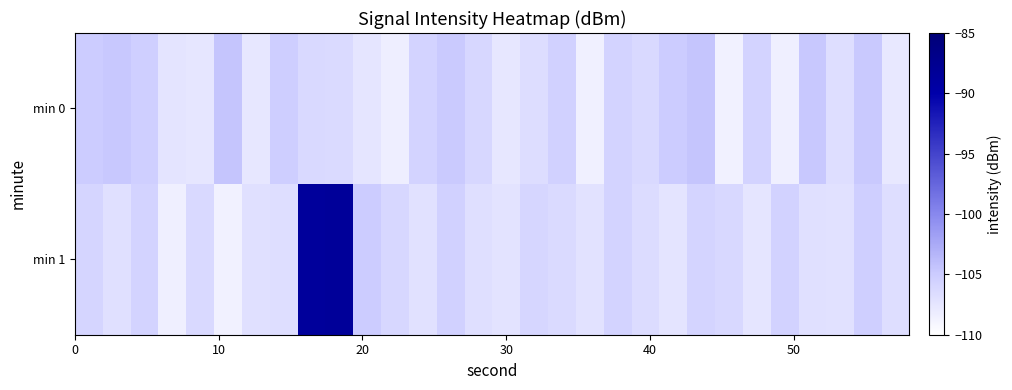

Reading right to left, what are all the values shown in this chart?

min 0: -107.7	-104.8	-106.7	-104.7	-108.4	-105.7	-108.5	-104.5	-105.0	-106.2	-105.7	-108.5	-105.5	-106.6	-107.6	-106.1	-104.9	-105.6	-108.3	-107.4	-106.4	-106.2	-105.1	-107.6	-104.4	-107.5	-107.3	-105.2	-104.7	-105.0
min 1: -106.7	-105.3	-107.0	-106.9	-105.6	-107.4	-106.1	-105.8	-107.3	-106.5	-105.7	-107.1	-106.3	-105.9	-107.2	-106.8	-105.5	-107.0	-106.0	-105.0	-88.3	-88.5	-106.8	-106.9	-108.6	-106.2	-108.4	-105.7	-107.0	-105.8